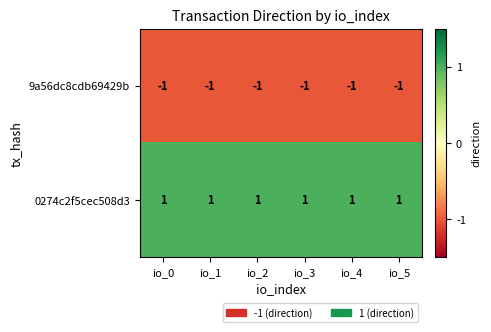

At how many categories does at least one series exceed 0?

6